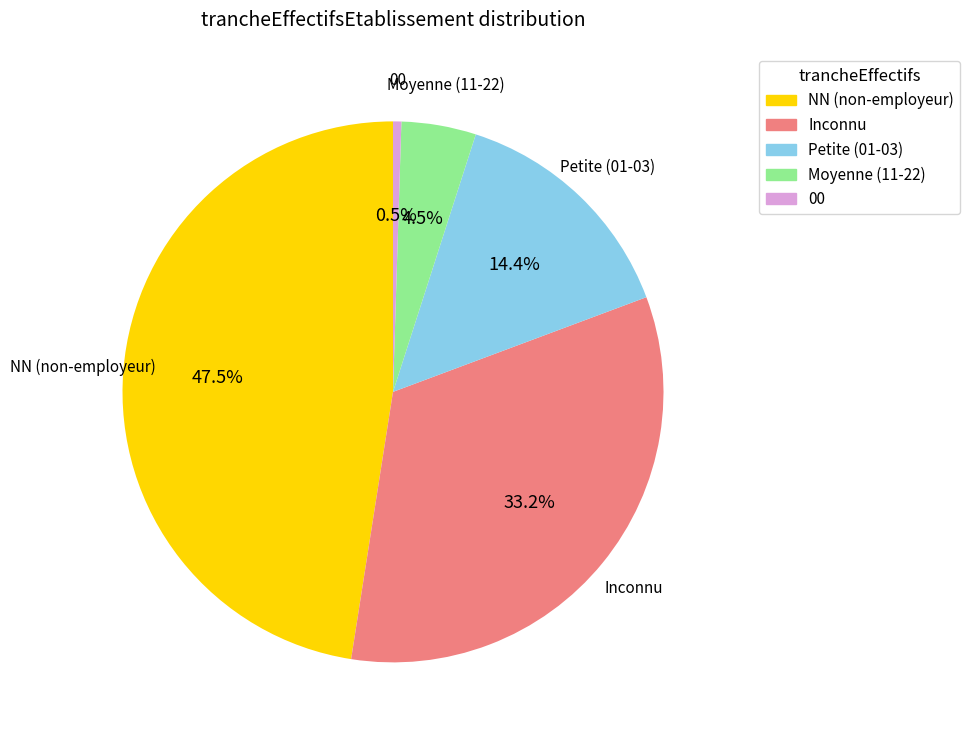

Between Petite (01-03) and NN (non-employeur), which is larger?

NN (non-employeur)